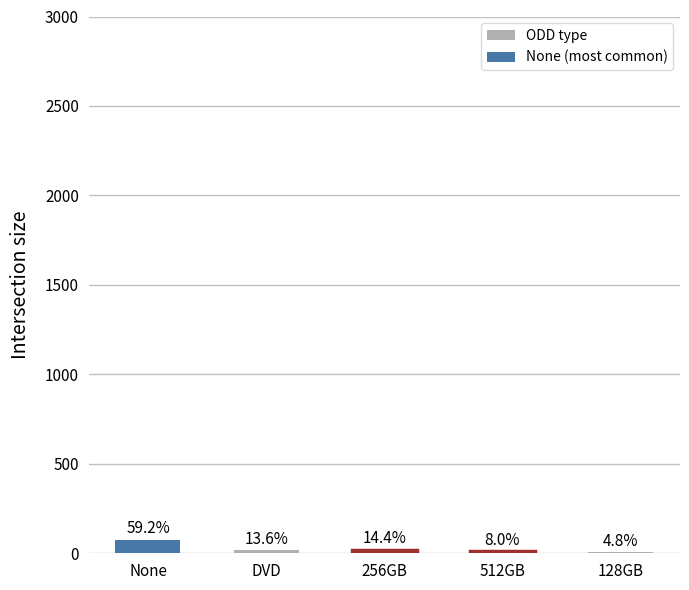

Reading left to right, list all the values displayed in this chart.

None=74	DVD=17	256GB=18	512GB=10	128GB=6